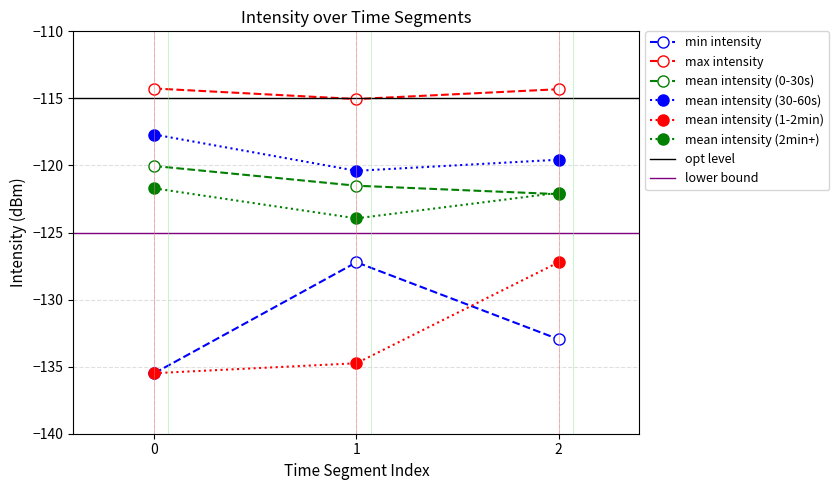

What is the value of the mean intensity (0-30s) point at the 1st from the left?

-120.0